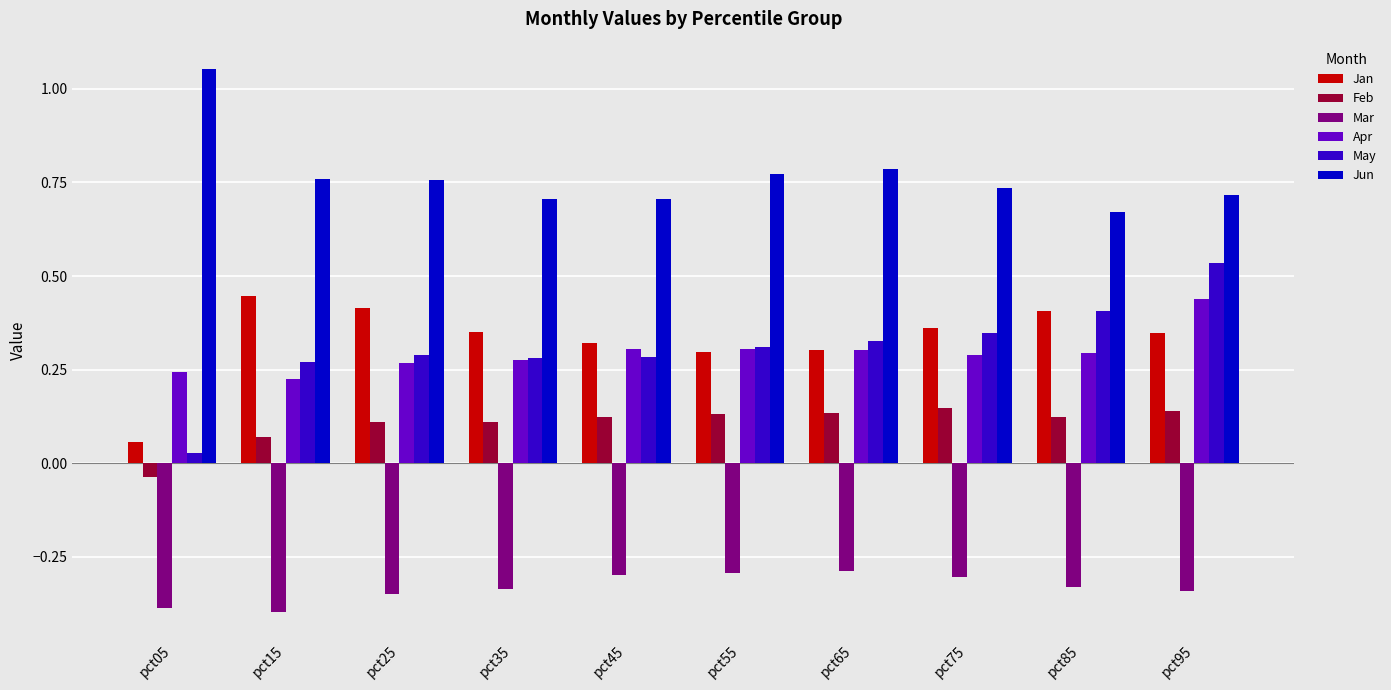

True or false: Apr has a value of 0.3 at pct65.

True